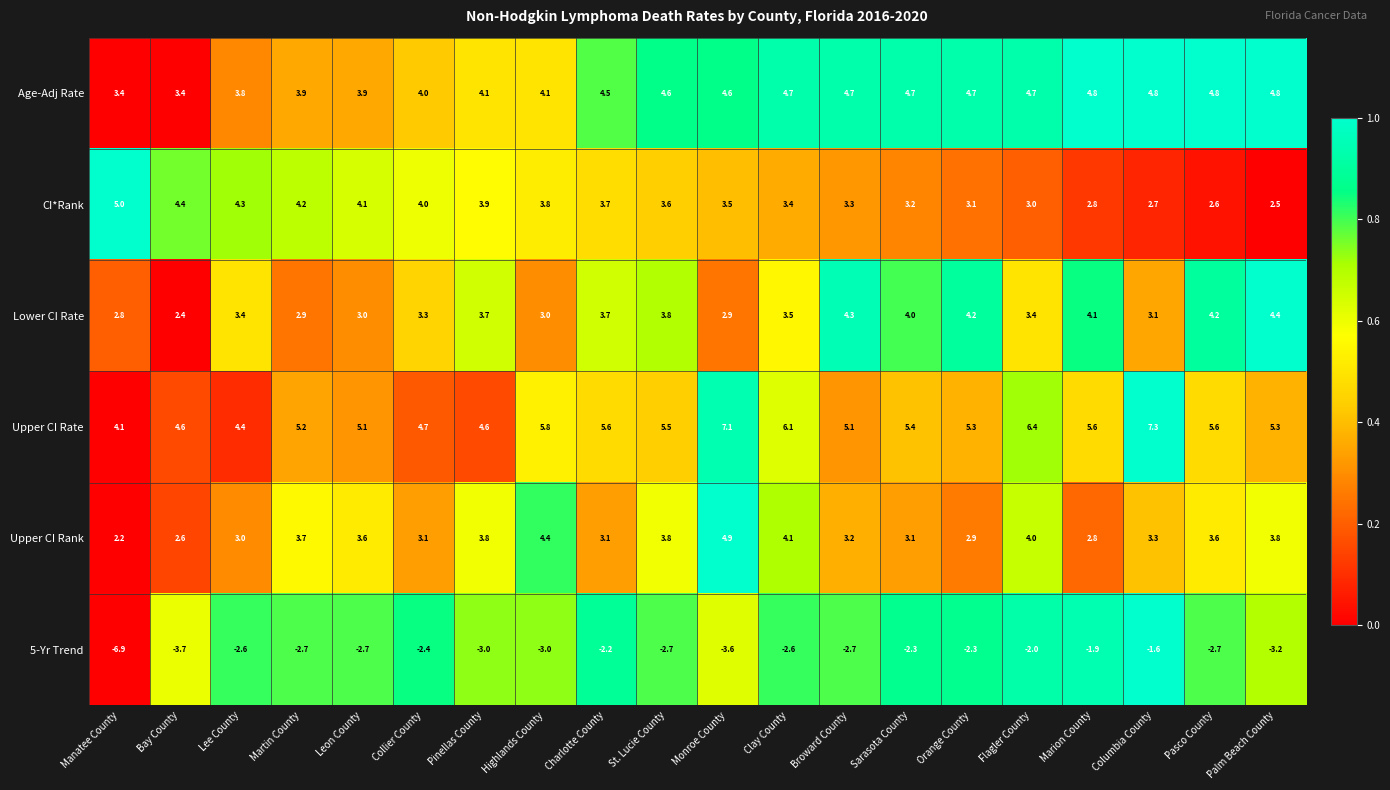

Which label corresponds to the smallest value in the chart?

Manatee County